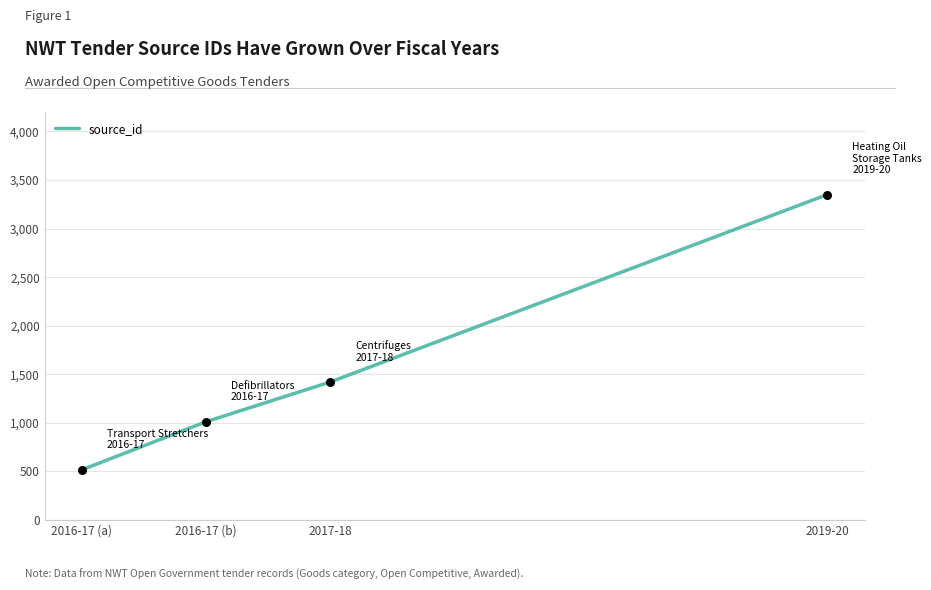

What is the change in value from 2016-17 (b) to 2019-20?

+2338